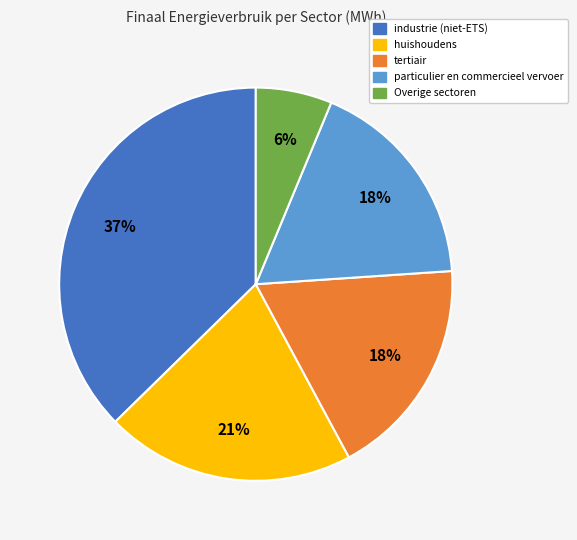

Is there any slice that represents more than half of the pie?

No